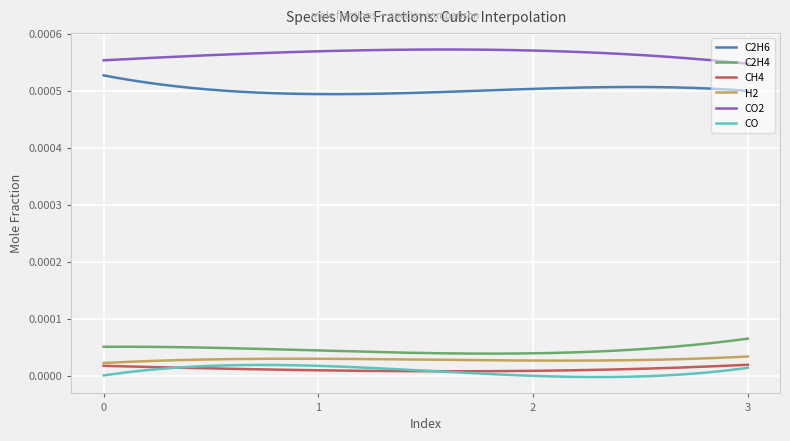

True or false: CH4 and C2H4 intersect in this chart.

False